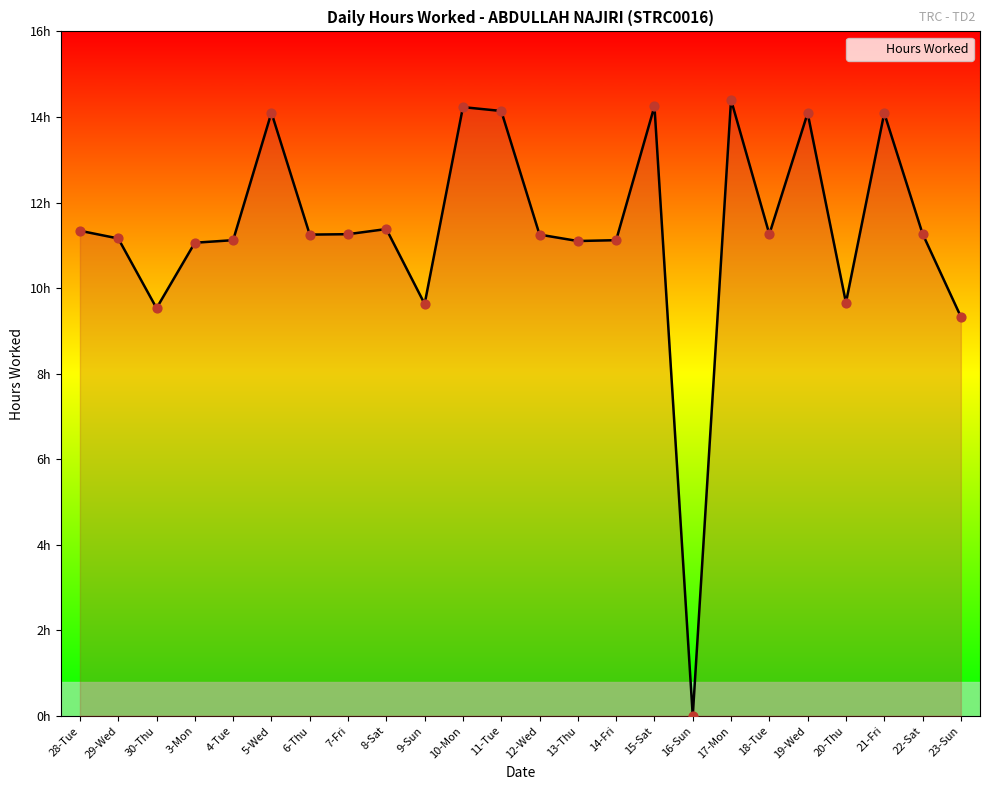

Approximately how many times larger is the value at 4-Tue compared to 8-Sat?

1.0